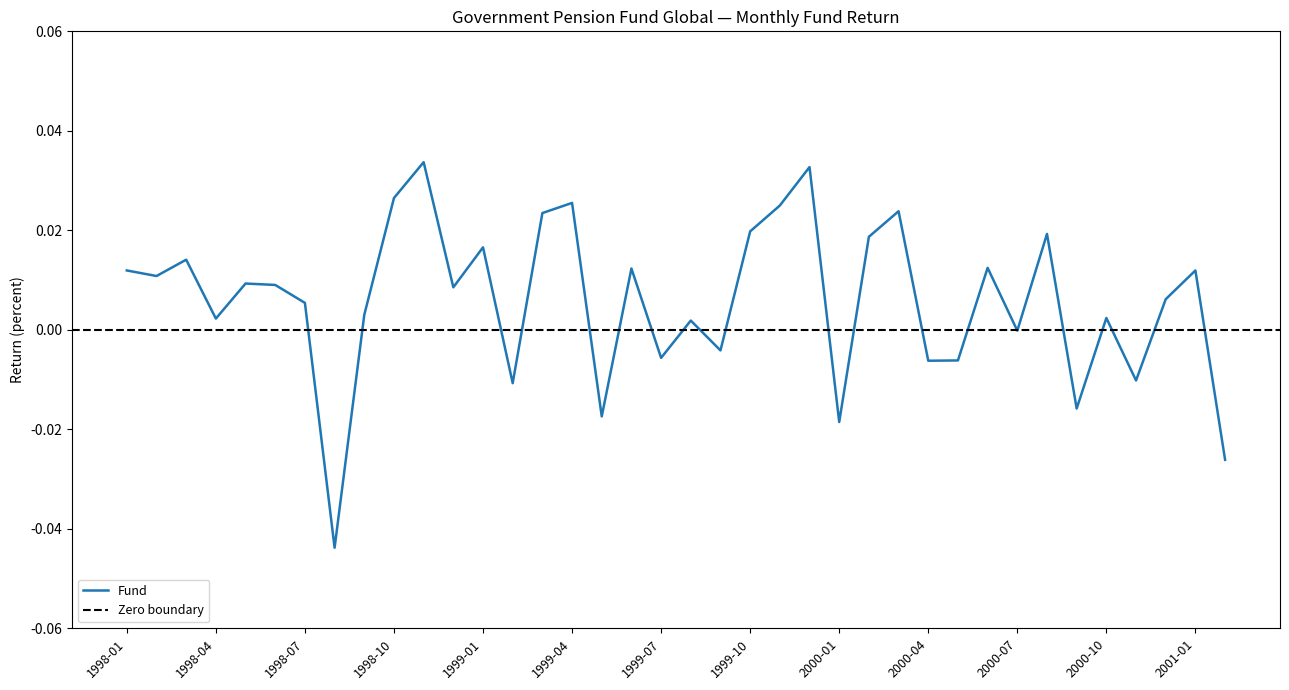

List the labels in order of value, largest first.

1998-11, 1999-12, 1998-10, 1999-04, 1999-11, 2000-03, 1999-03, 1999-10, 2000-08, 2000-02, 1999-01, 1998-03, 2000-06, 1999-06, 1998-01, 2001-01, 1998-02, 1998-05, 1998-06, 1998-12, 2000-12, 1998-07, 1998-09, 2000-10, 1998-04, 1999-08, 2000-07, 1999-09, 1999-07, 2000-05, 2000-04, 2000-11, 1999-02, 2000-09, 1999-05, 2000-01, 2001-02, 1998-08